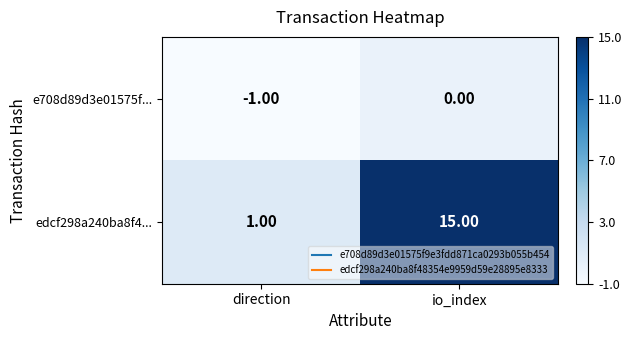

Between direction and io_index, which series saw the biggest shift?

edcf298a240ba8f4...